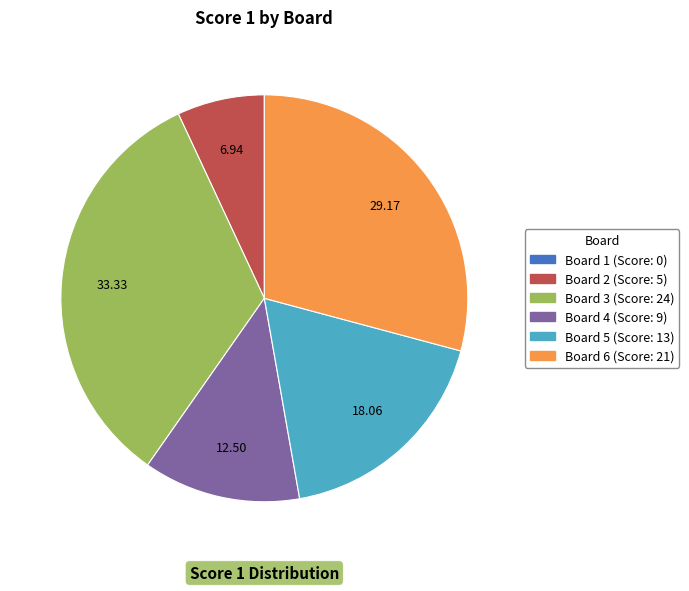

Do Board 4 and Board 5 together represent more than half of the pie?

No